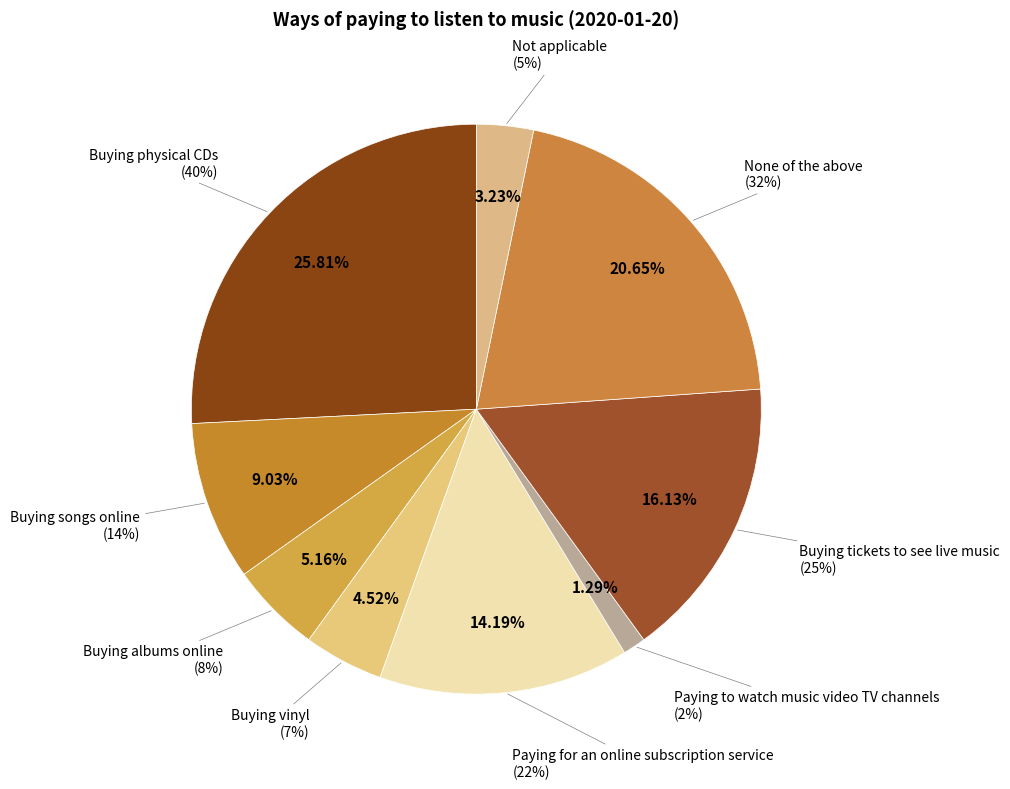

To the nearest percent, what percentage of the pie is Paying to watch music video TV channels?

1%